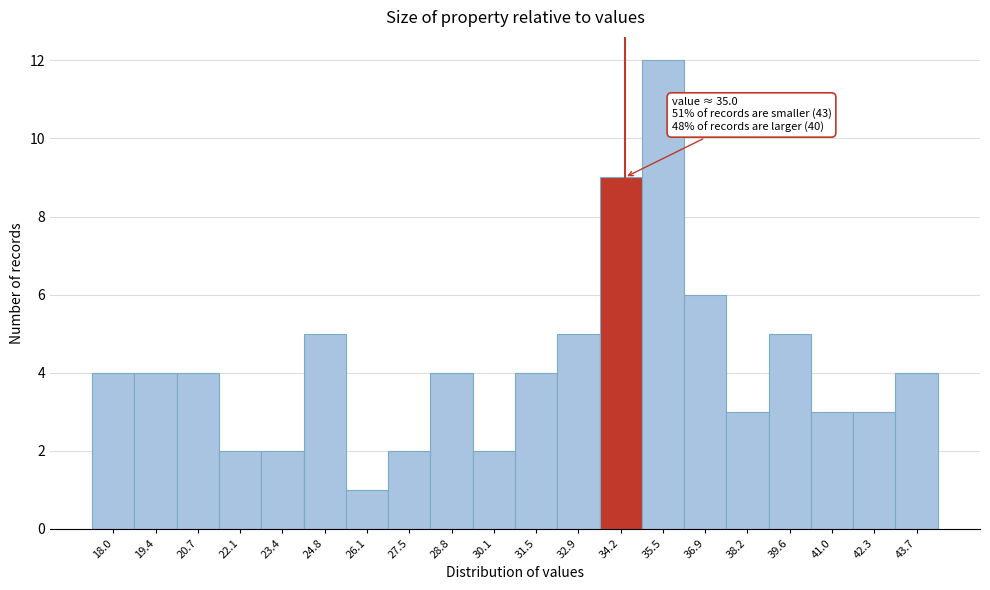

Reading left to right, extract all data points from this chart.

18.0=4	19.4=4	20.7=4	22.1=2	23.4=2	24.8=5	26.1=1	27.5=2	28.8=4	30.1=2	31.5=4	32.9=5	34.2=9	35.5=12	36.9=6	38.2=3	39.6=5	41.0=3	42.3=3	43.7=4